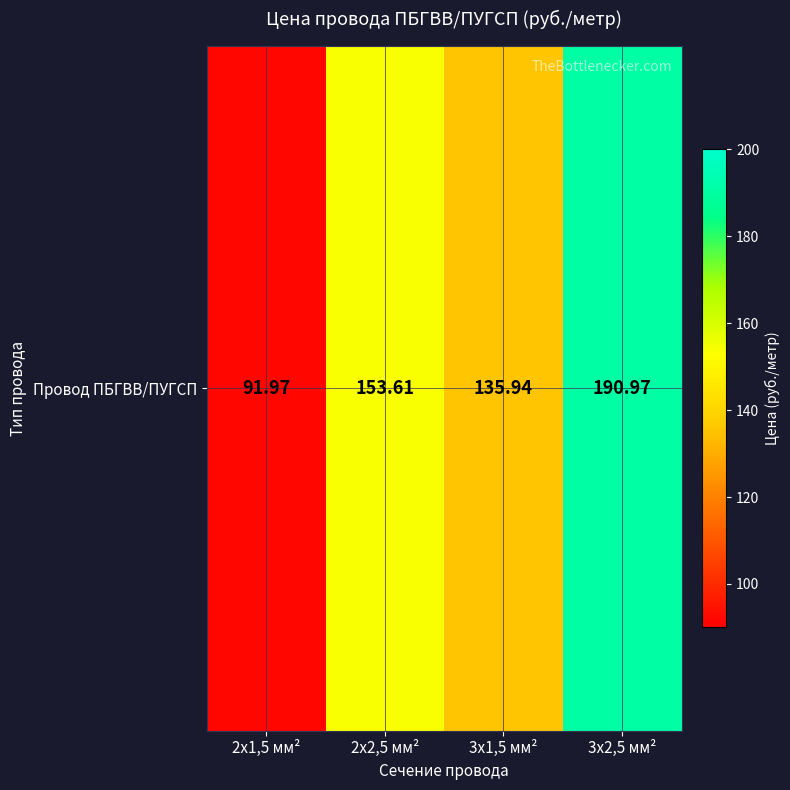

What is the sum of the values at 2x2,5 мм² and 3x1,5 мм²?

289.6